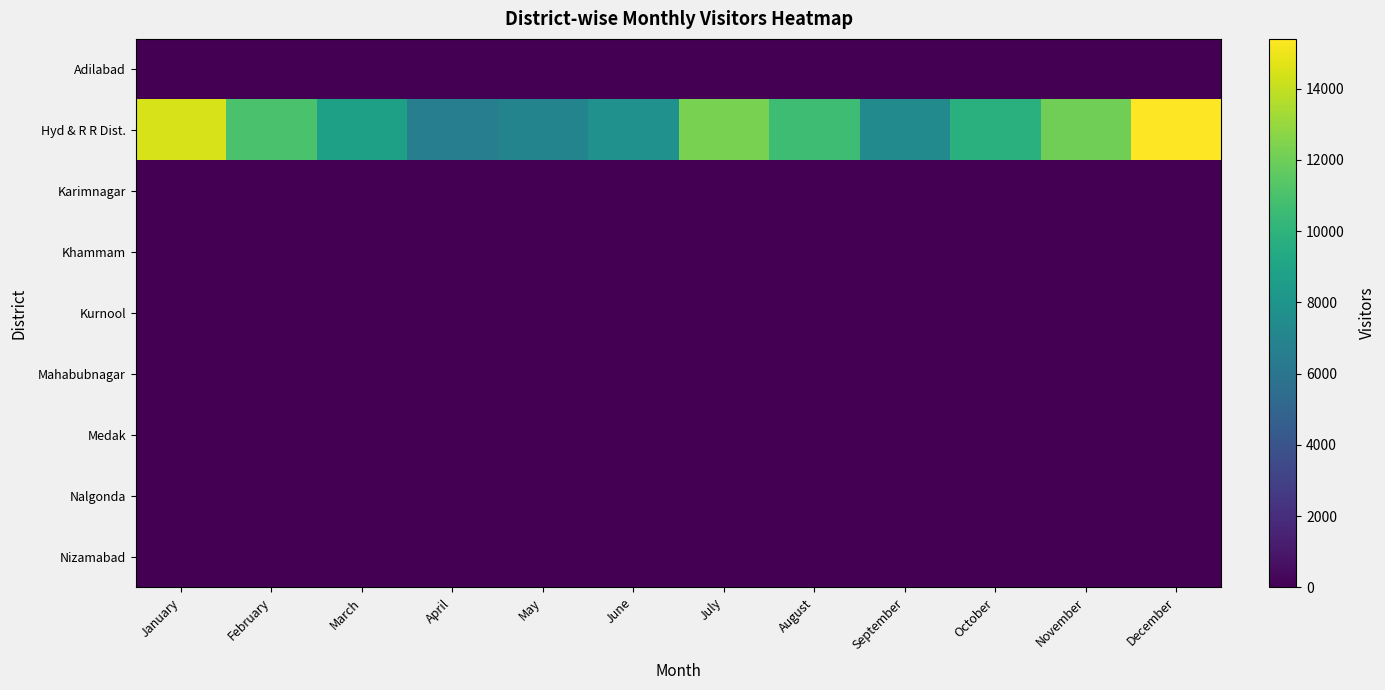

Count the number of categories in the chart.

12